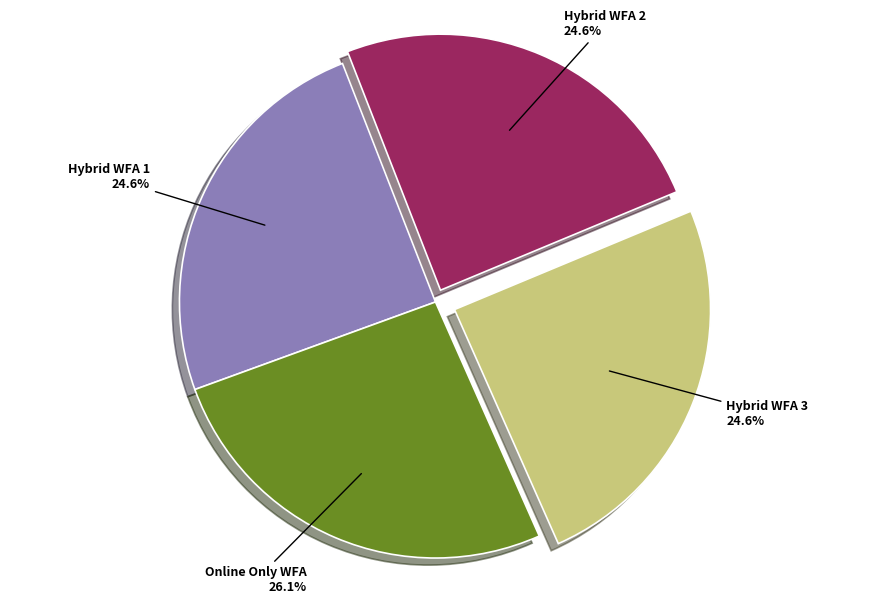

Is it true that Hybrid WFA 1 is 32% of the pie?

False